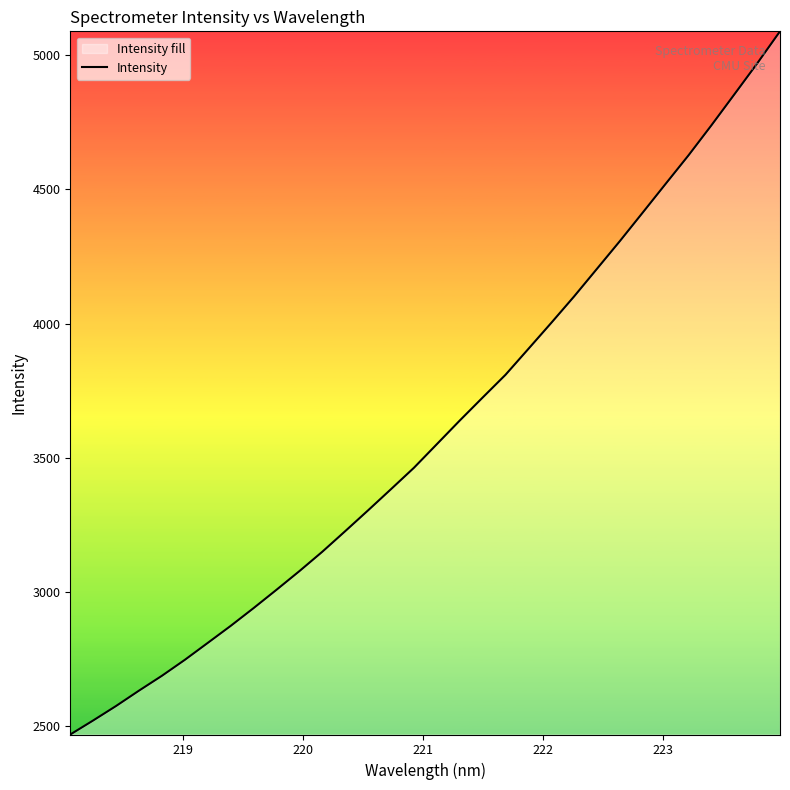

What is the smallest value displayed?

2468.4